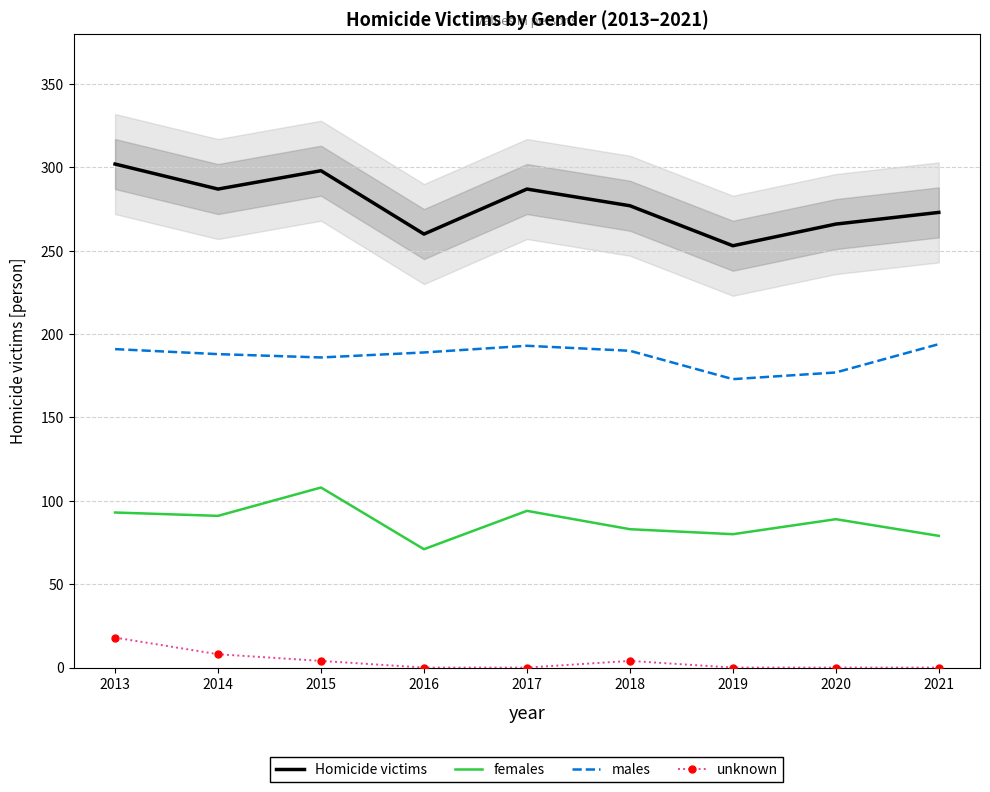

At which label is Homicide victims closest to 277?

2018